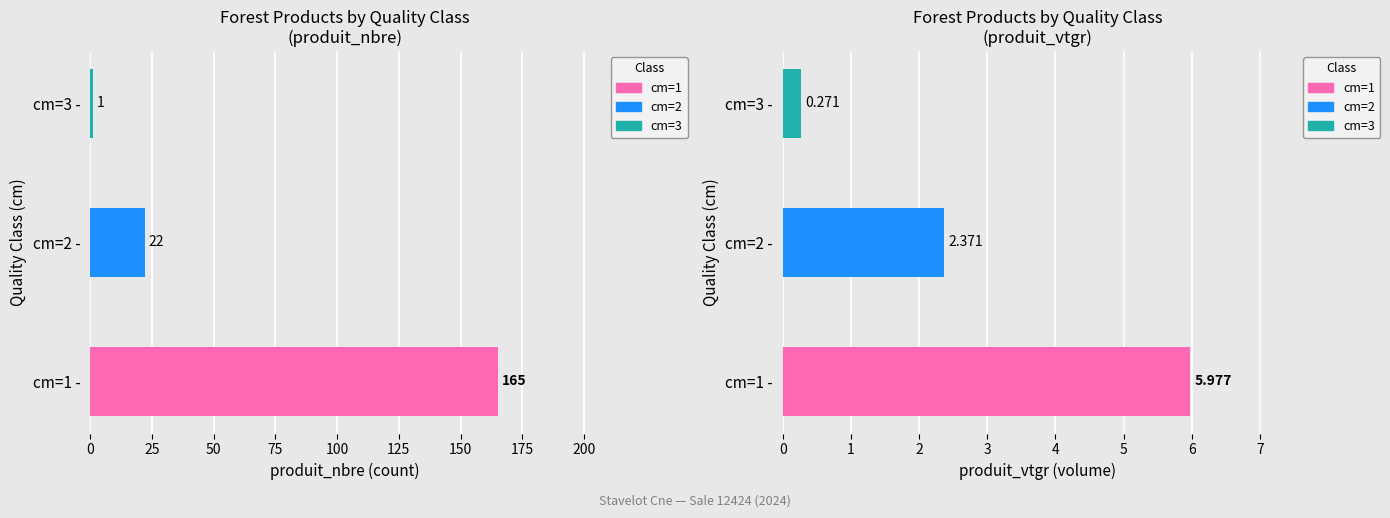

Reading left to right, what are all the values shown in this chart?

produit_nbre: 1=165.0	2=22.0	3=1.0
produit_vtgr: 1=6.0	2=2.4	3=0.3